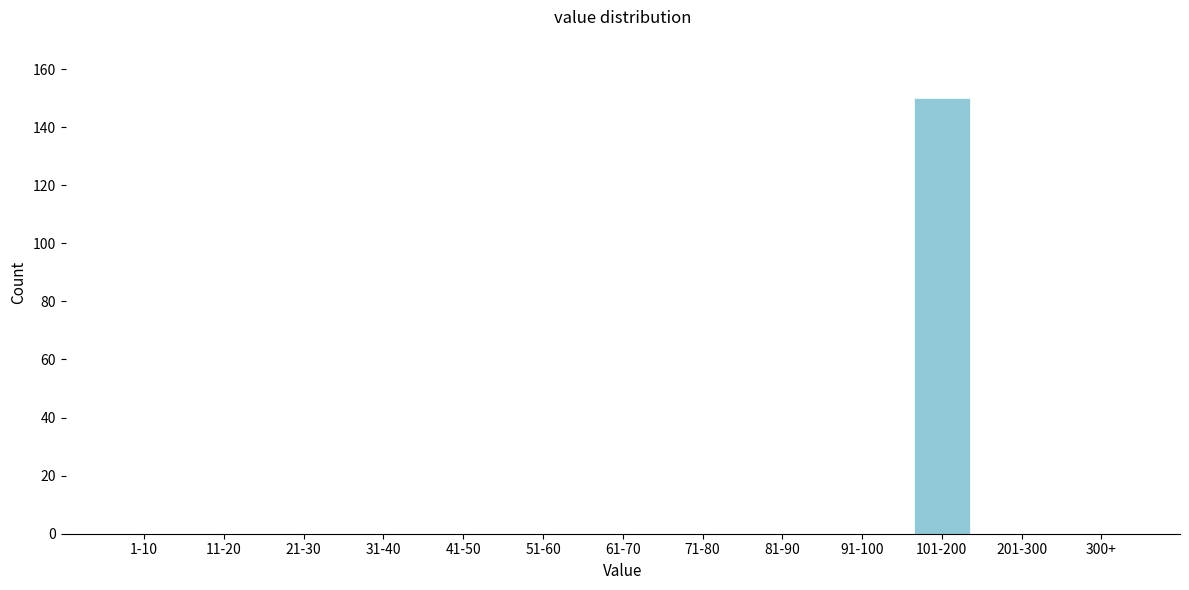

Reading left to right, list all the values displayed in this chart.

1-10=0	11-20=0	21-30=0	31-40=0	41-50=0	51-60=0	61-70=0	71-80=0	81-90=0	91-100=0	101-200=150	201-300=0	300+=0